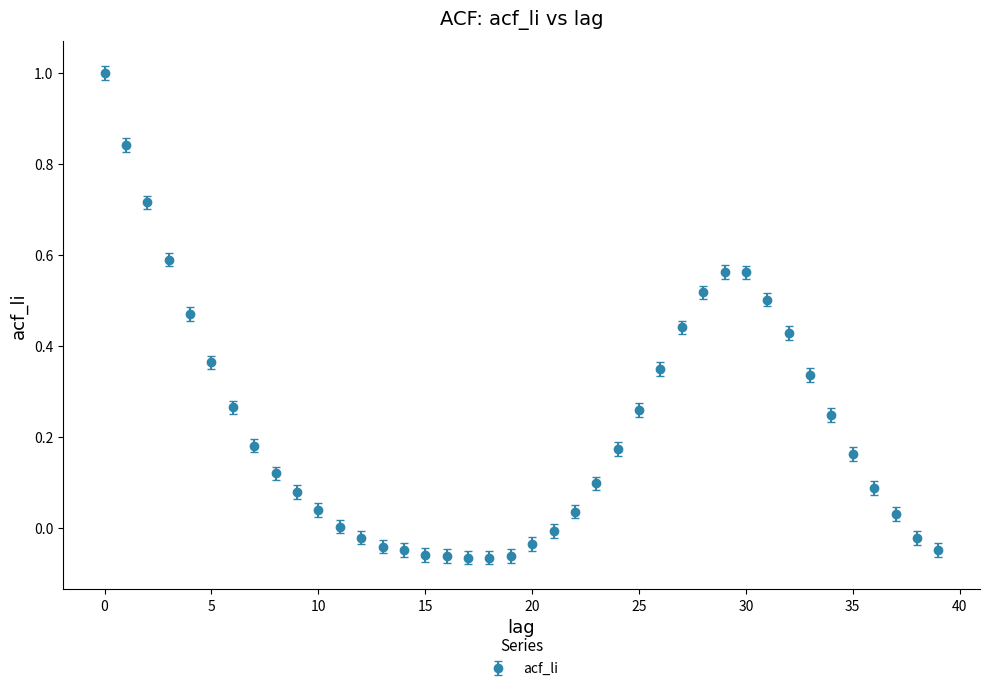

What is the maximum value shown in the chart?

1.0